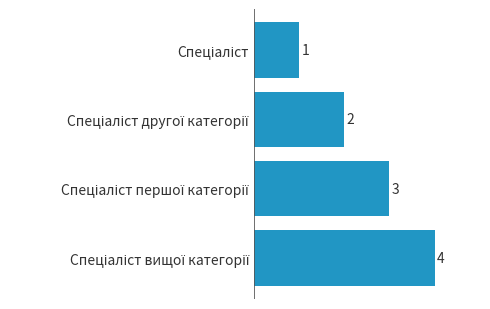

How many values are between 2 and 4?

3